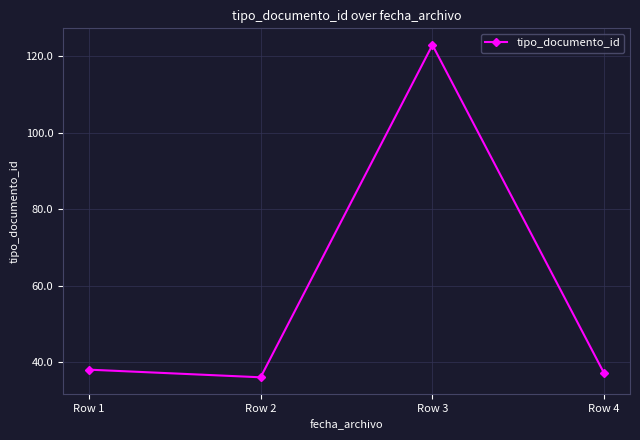

The value at Row 4 is 10. True or false?

False